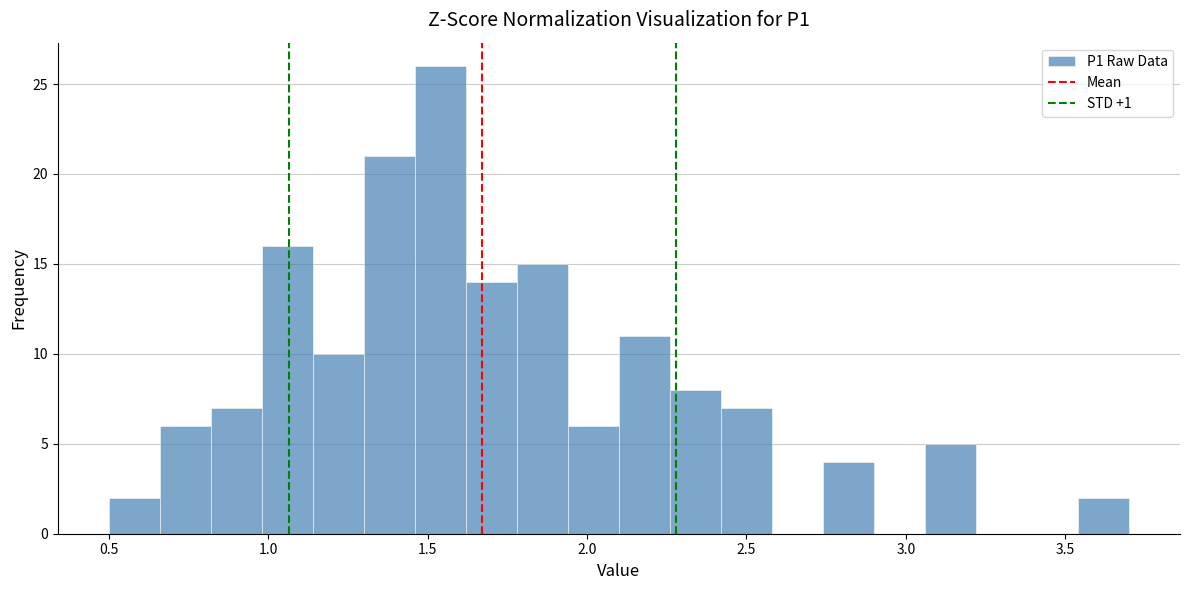

Read against the x-axis, roughly where is the centre of the tallest bar?

1.55